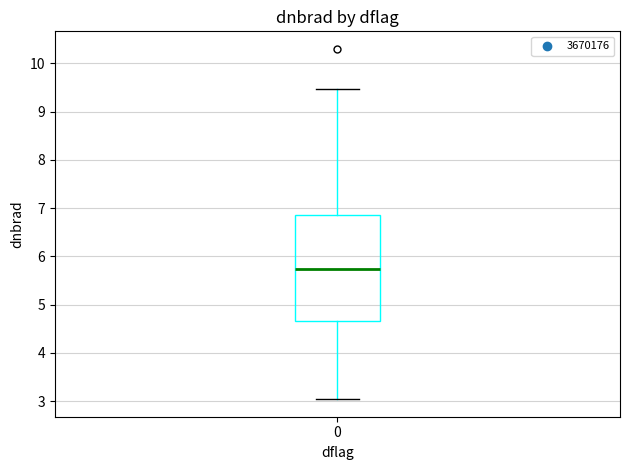

Transcribe this box plot: give where the median line is, the range the box spans, and where the two whiskers end, as read against the y-axis. The values are not printed on the chart, so give them approximately, as read against the axis.

median 5.7, box 4.7 to 6.9, whiskers 3.0 to 9.5